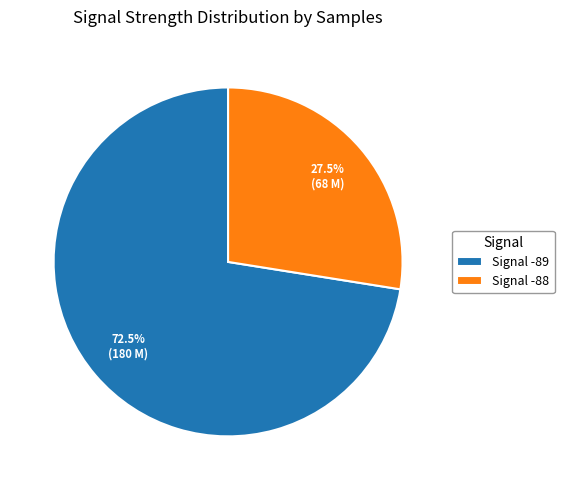

Rank the categories by value from lowest to highest.

Signal -88, Signal -89